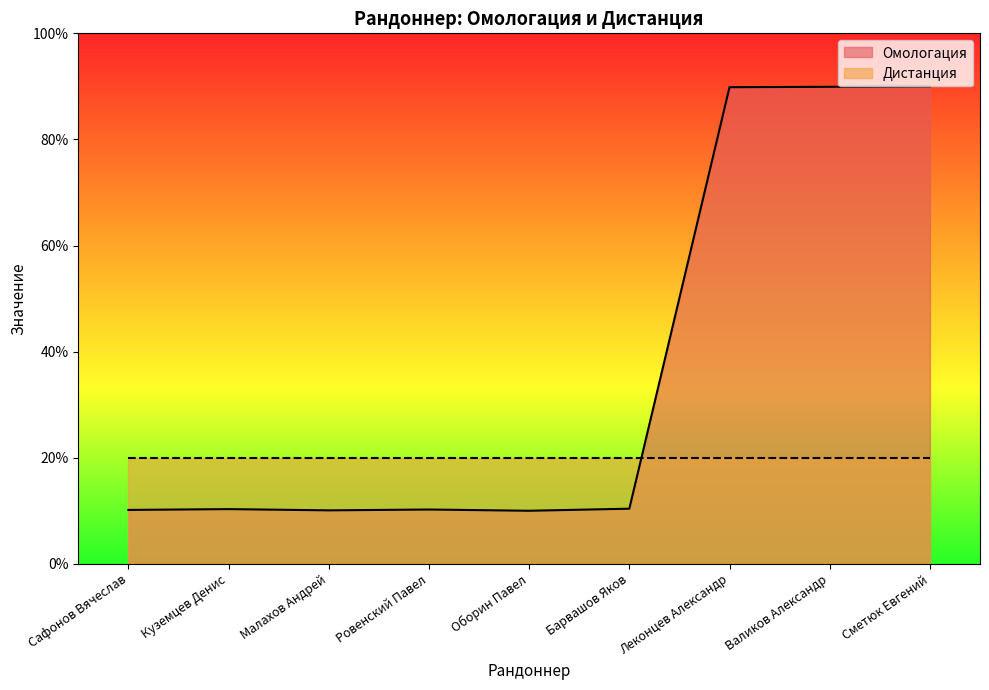

Rank the categories by value from lowest to highest.

Оборин Павел, Малахов Андрей, Сафонов Вячеслав, Ровенский Павел, Куземцев Денис, Барвашов Яков, Леконцев Александр, Валиков Александр, Сметюк Евгений